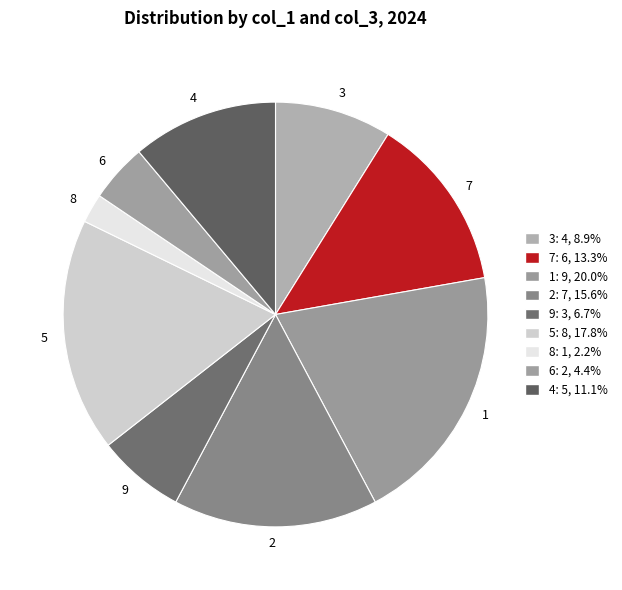

Is it true that 3 is 9% of the pie?

True